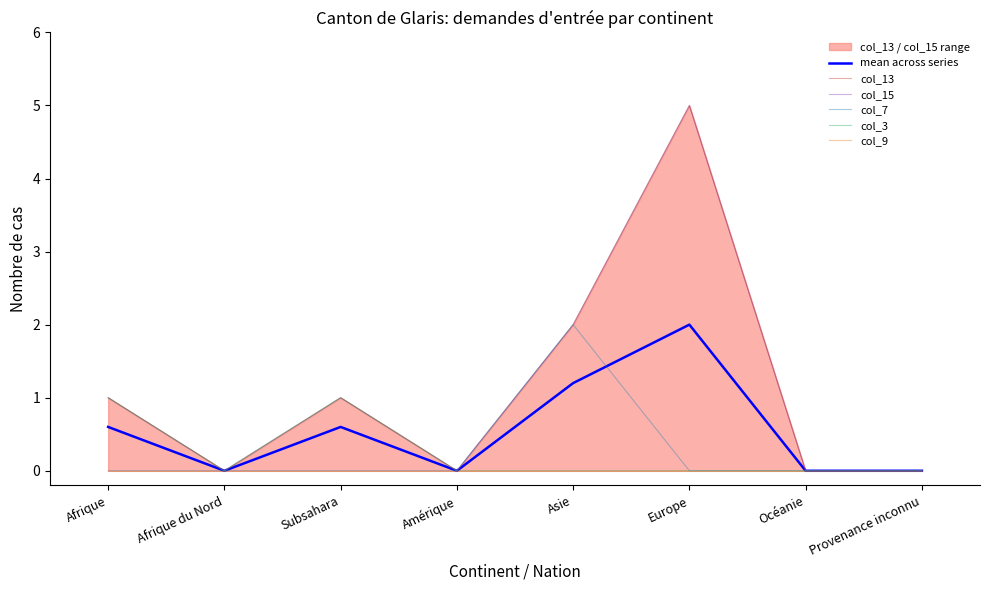

Does the chart have visible grid lines?

No